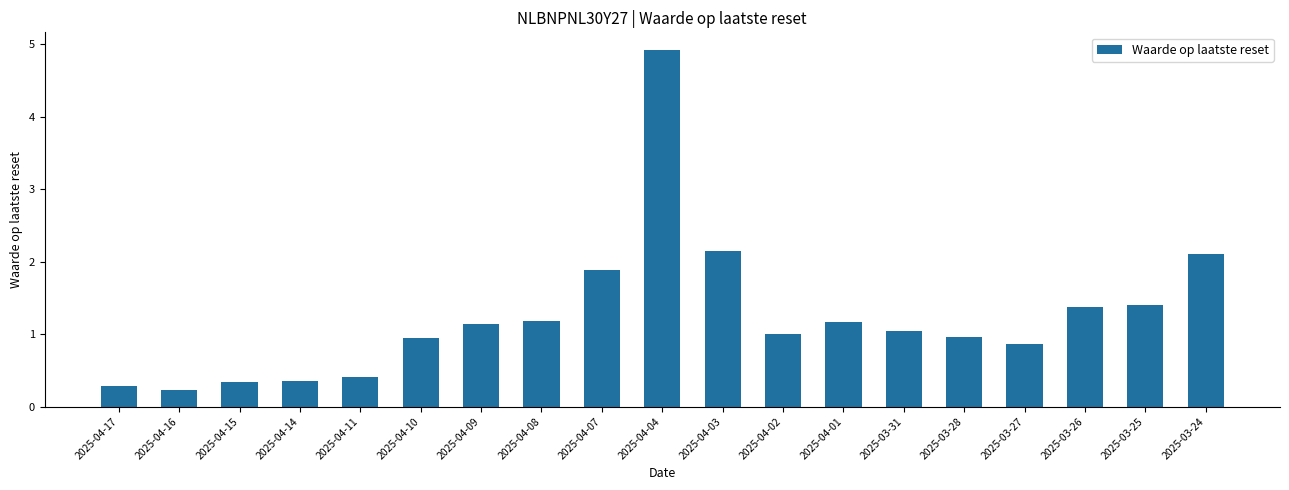

How many bars are there in total?

19